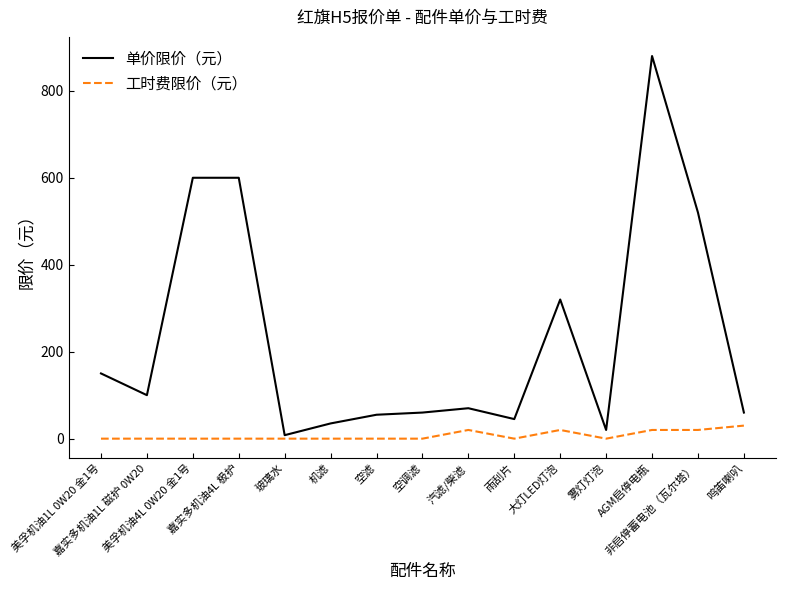

True or false: 工时费限价（元） and 单价限价（元） cross at least once.

False